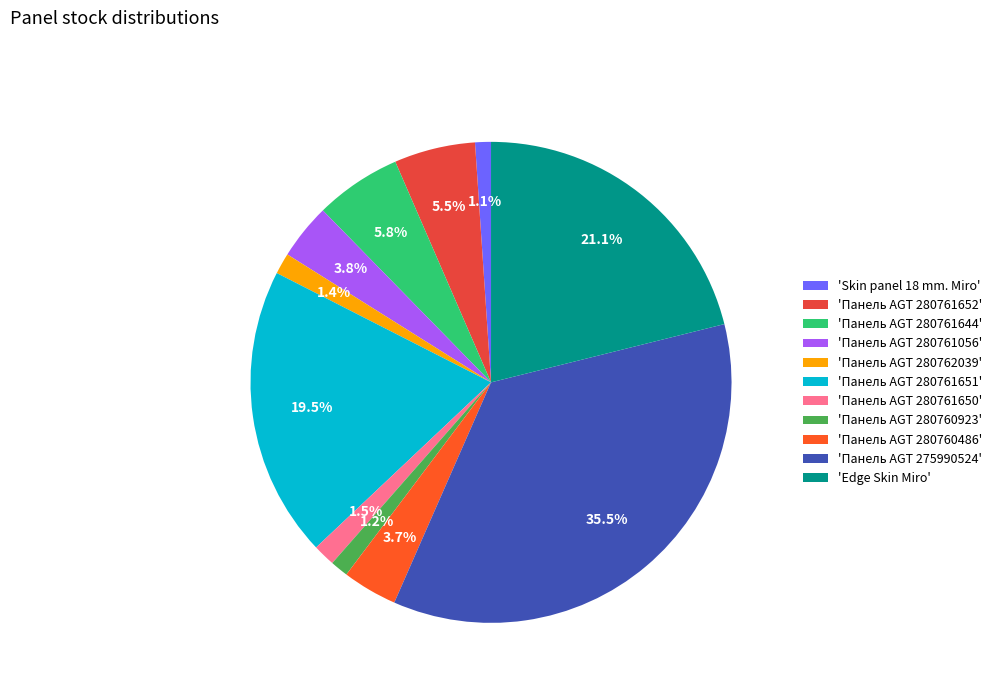

Rank the categories by value from highest to lowest.

Панель AGT 275990524, Edge Skin Miro, Панель AGT 280761651, Панель AGT 280761644, Панель AGT 280761652, Панель AGT 280761056, Панель AGT 280760486, Панель AGT 280761650, Панель AGT 280762039, Панель AGT 280760923, Skin panel 18 mm. Miro